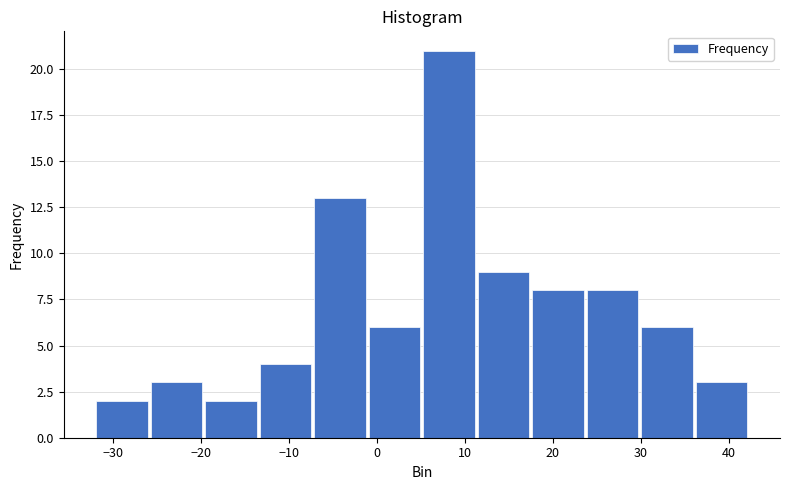

Which range on the x-axis has the tallest bar?

5.1 to 11.3